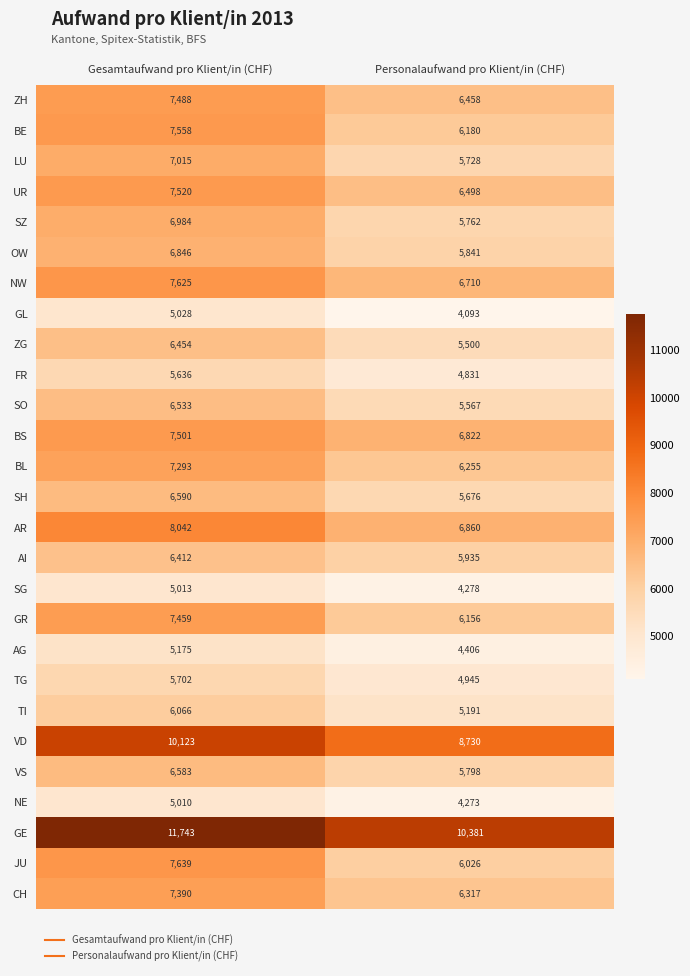

What is the difference between the highest and lowest values at Personalaufwand pro Klient/in (CHF)?

6288